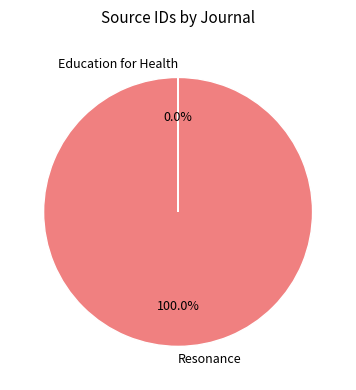

Which slice is the largest?

Resonance